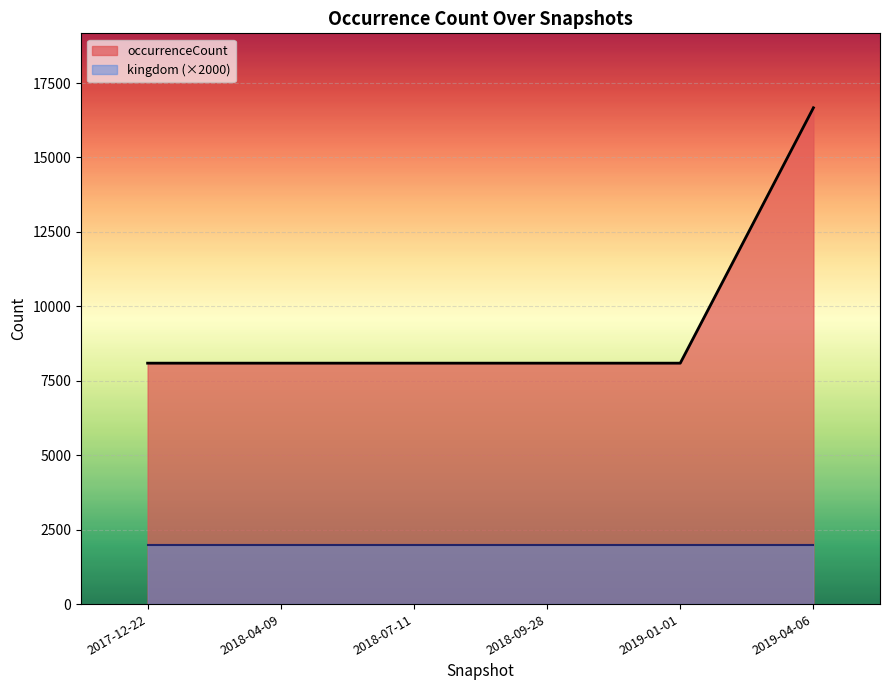

True or false: occurrenceCount and kingdom cross at least once.

False